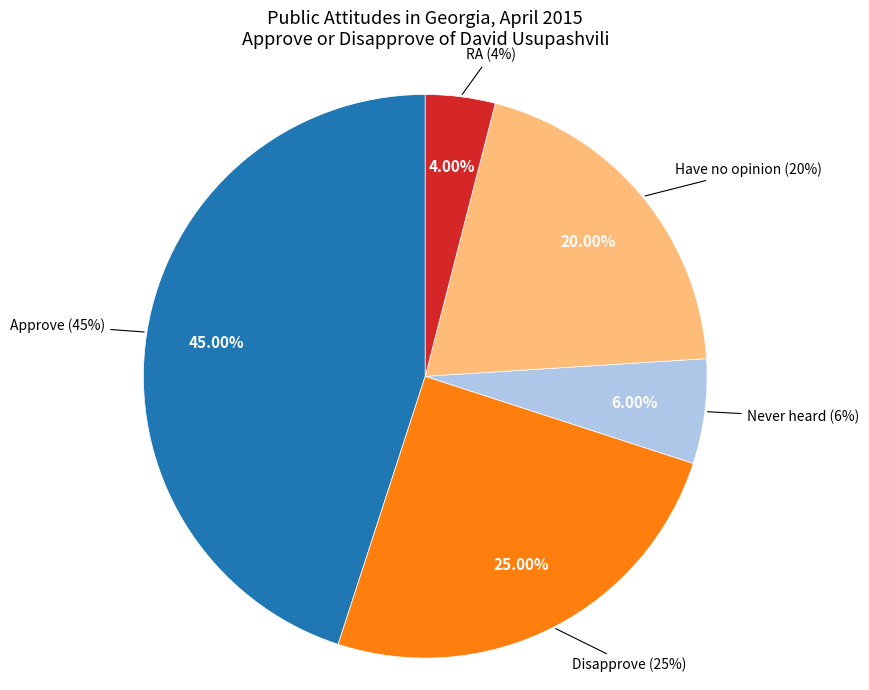

To the nearest percent, what is the average slice percentage?

20%